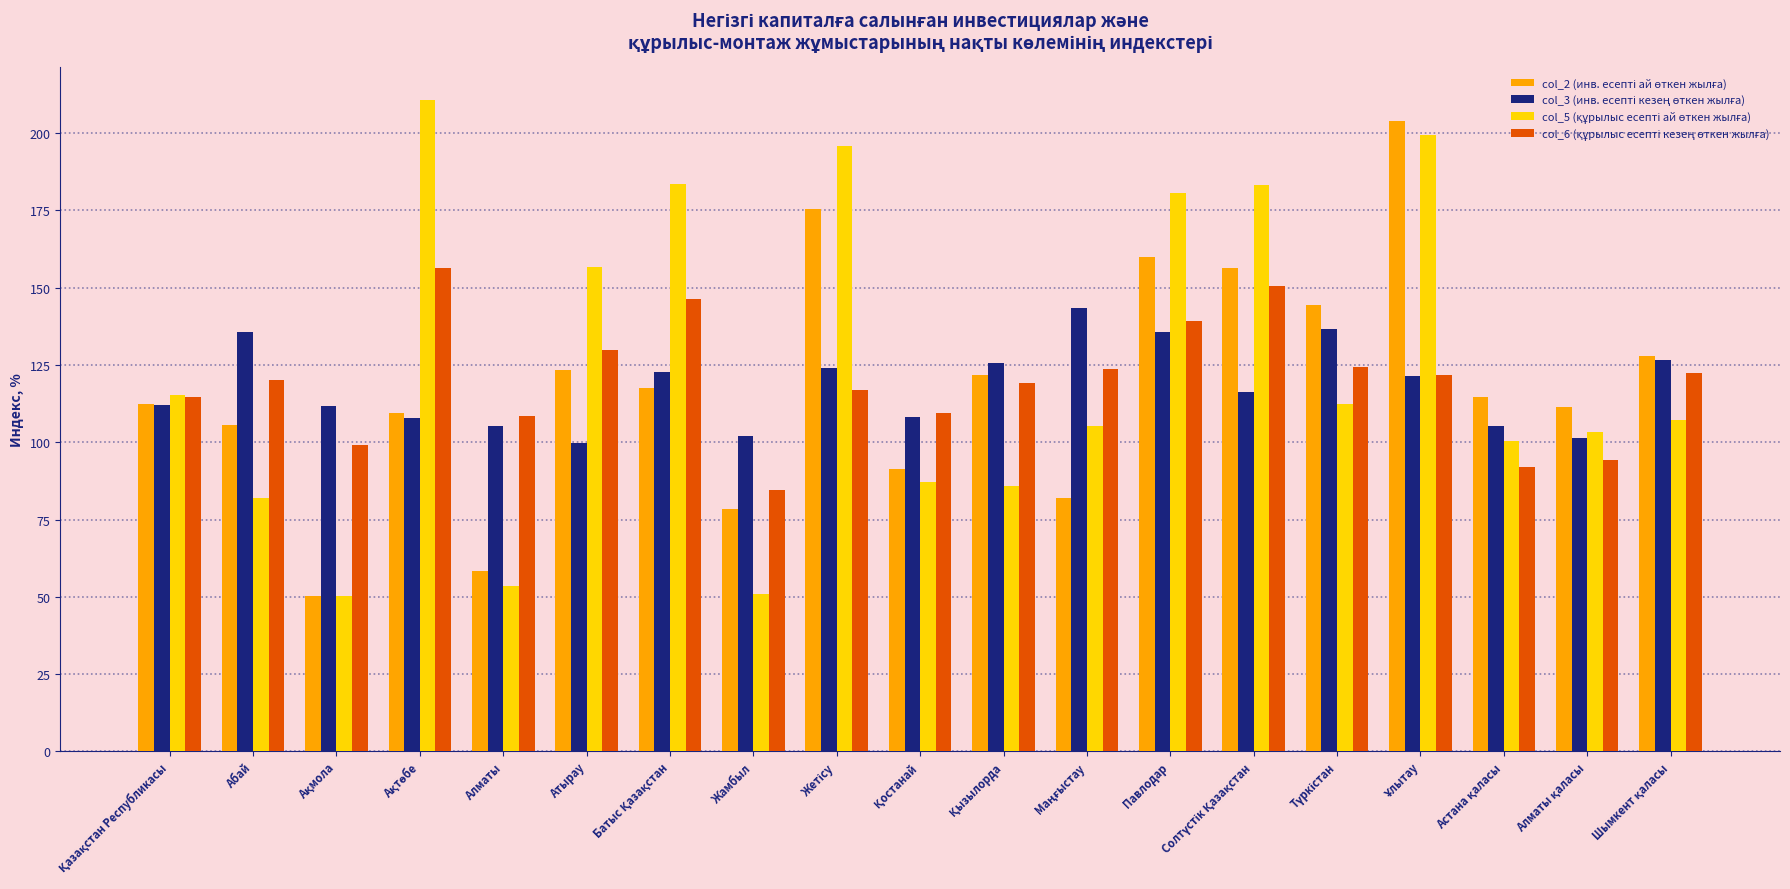

How many bars are there in each group?

4